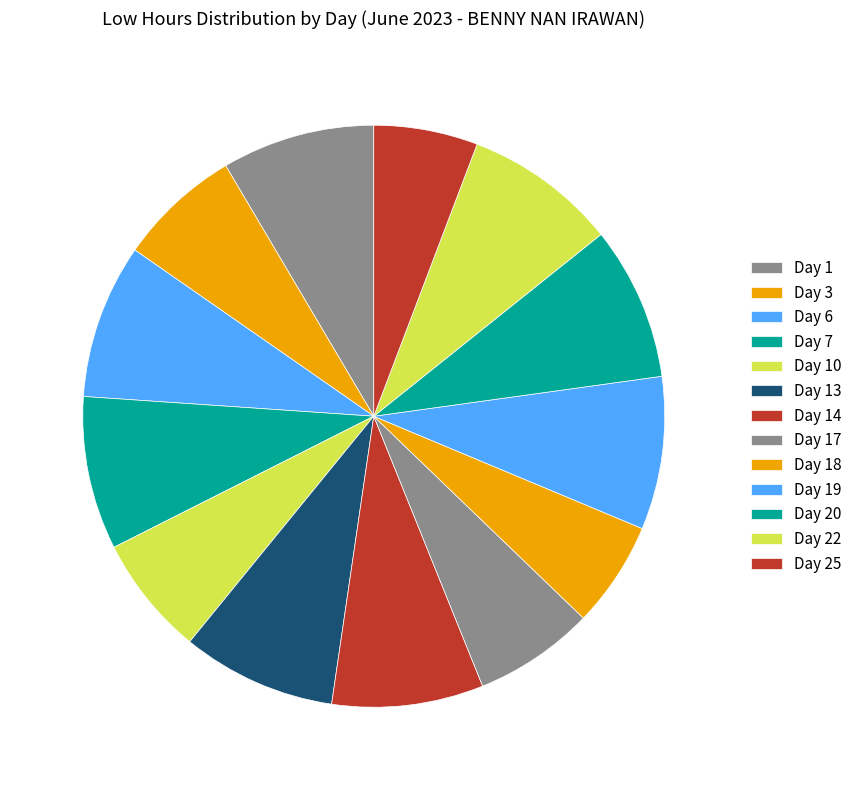

The Day 1 slice represents 8% of the pie. True or false?

True